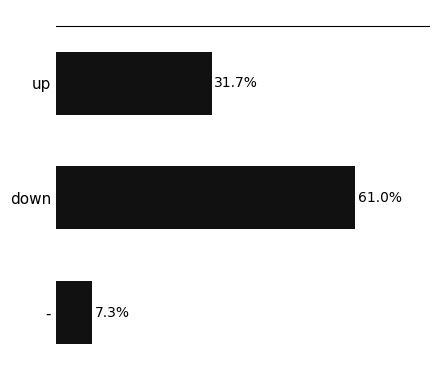

Rank the categories by value from highest to lowest.

down, up, -